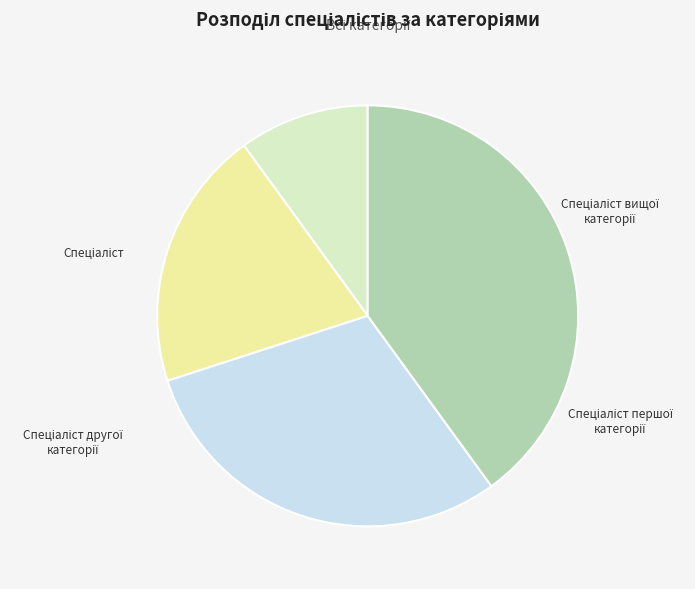

Which category has the biggest portion of the pie?

Спеціаліст вищої категорії